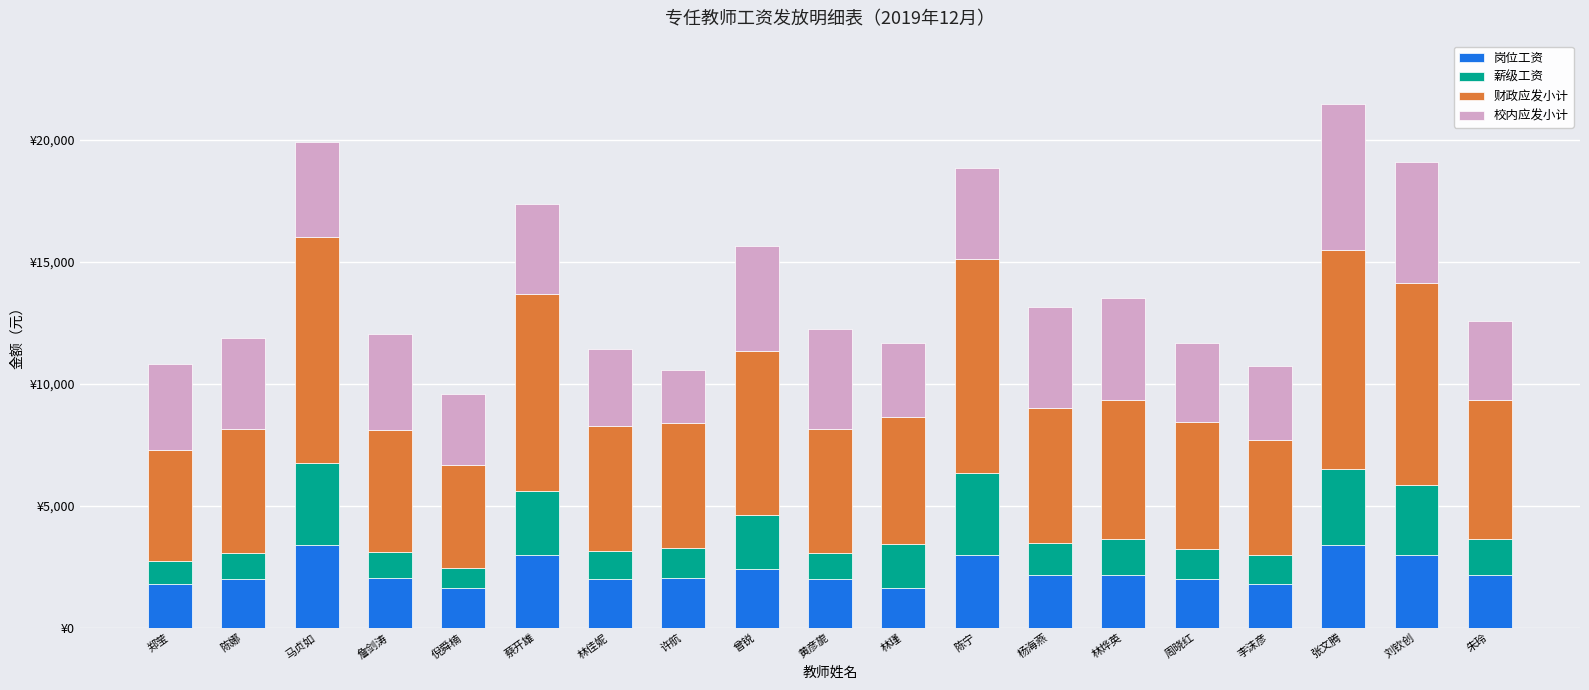

What are all the series names shown in the legend?

岗位工资, 薪级工资, 财政应发小计, 校内应发小计